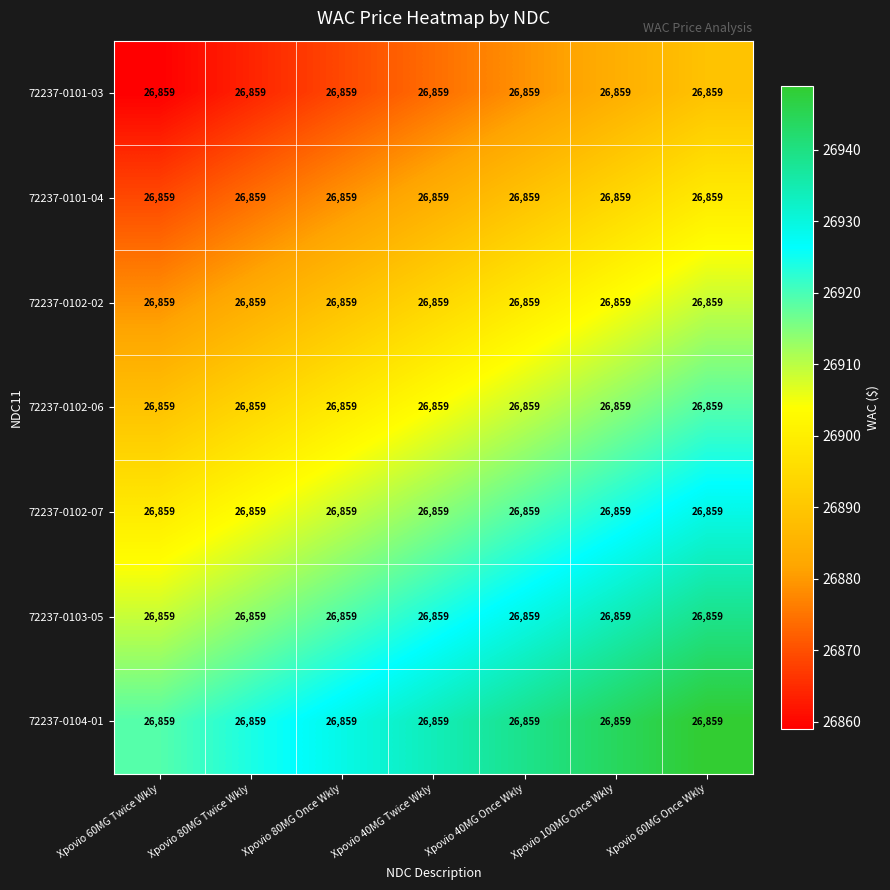

List the labels in order of 72237-0102-06 value, largest first.

Xpovio 60MG Once Wkly, Xpovio 100MG Once Wkly, Xpovio 40MG Once Wkly, Xpovio 40MG Twice Wkly, Xpovio 80MG Once Wkly, Xpovio 80MG Twice Wkly, Xpovio 60MG Twice Wkly